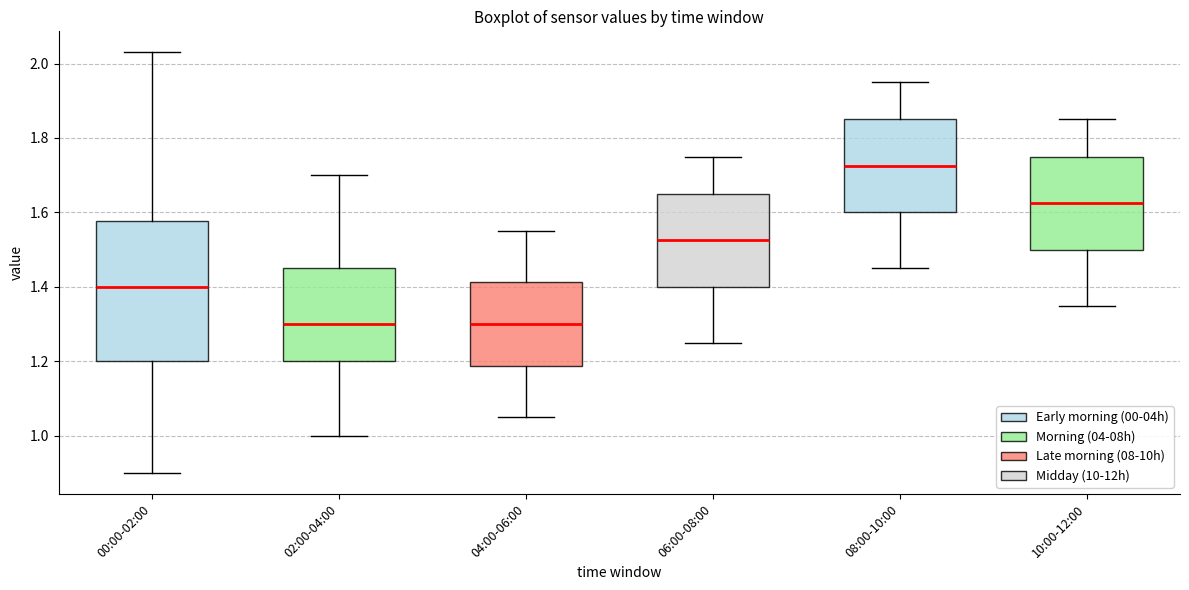

Reading left to right, transcribe this box plot: for each box, give where its median line is, the range the box spans, and where its two whiskers end, as read against the y-axis. The values are not printed on the chart, so give them approximately, as read against the axis.

00:00-02:00: median 1.40, box 1.20 to 1.58, whiskers 0.90 to 2.04
02:00-04:00: median 1.30, box 1.20 to 1.46, whiskers 1.00 to 1.70
04:00-06:00: median 1.30, box 1.18 to 1.42, whiskers 1.06 to 1.56
06:00-08:00: median 1.52, box 1.40 to 1.66, whiskers 1.26 to 1.76
08:00-10:00: median 1.72, box 1.60 to 1.86, whiskers 1.46 to 1.96
10:00-12:00: median 1.62, box 1.50 to 1.76, whiskers 1.36 to 1.86